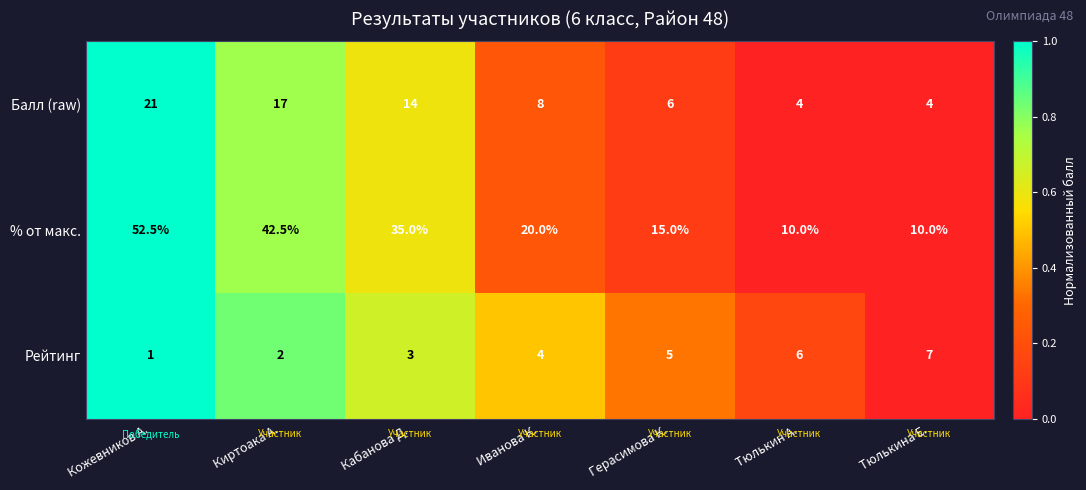

The value of % от макс. at Тюлькина Е. is 6.8. True or false?

False